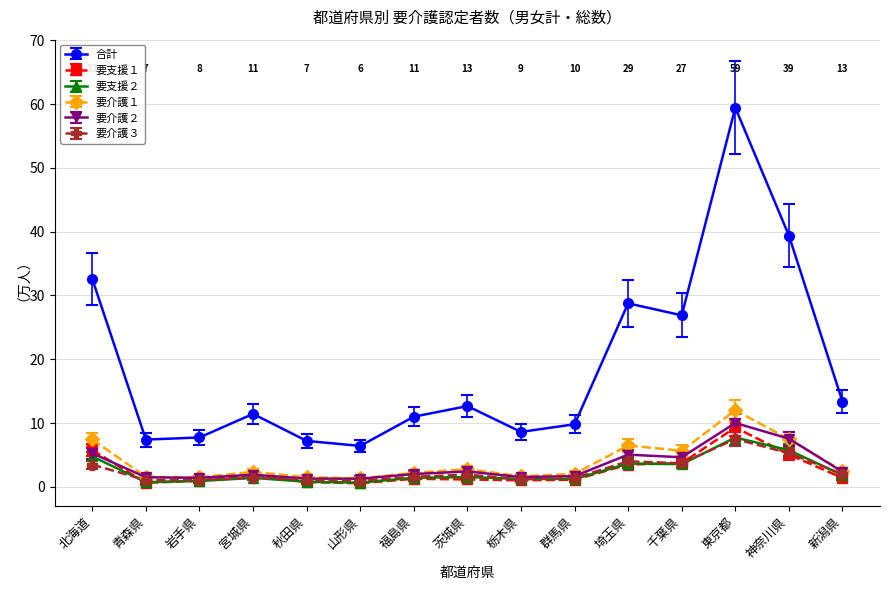

At which category is the sum across all series the highest?

東京都